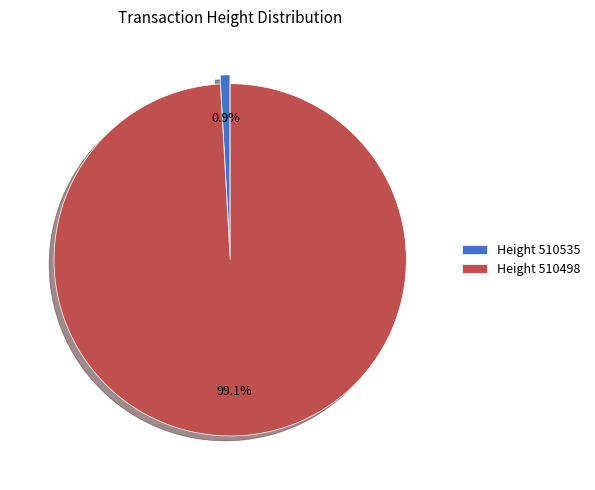

Which category has the biggest portion of the pie?

Height 510498